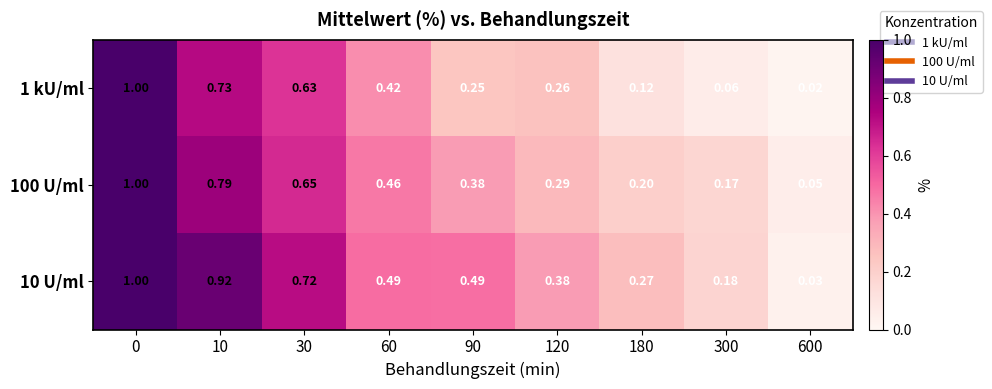

What is the maximum value shown in the chart?

1.0